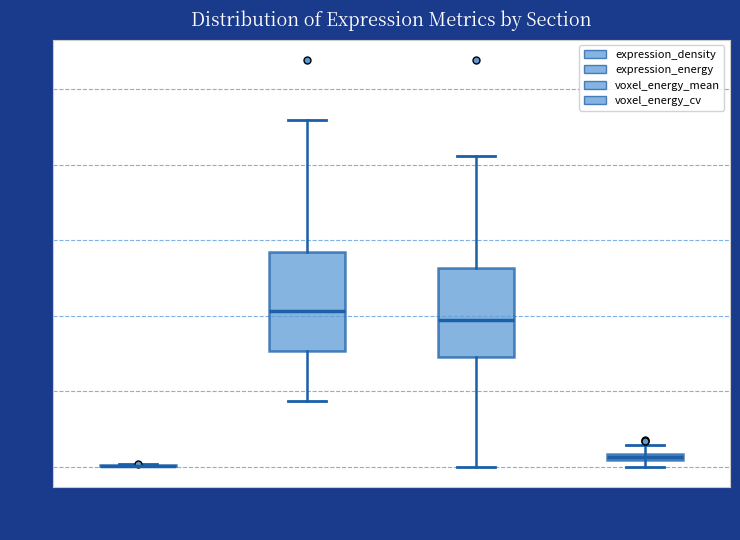

Where is the upper edge of the box for voxel_energy_cv on the y-axis? The values are not printed on the chart, so give them approximately, as read against the axis.

0.4